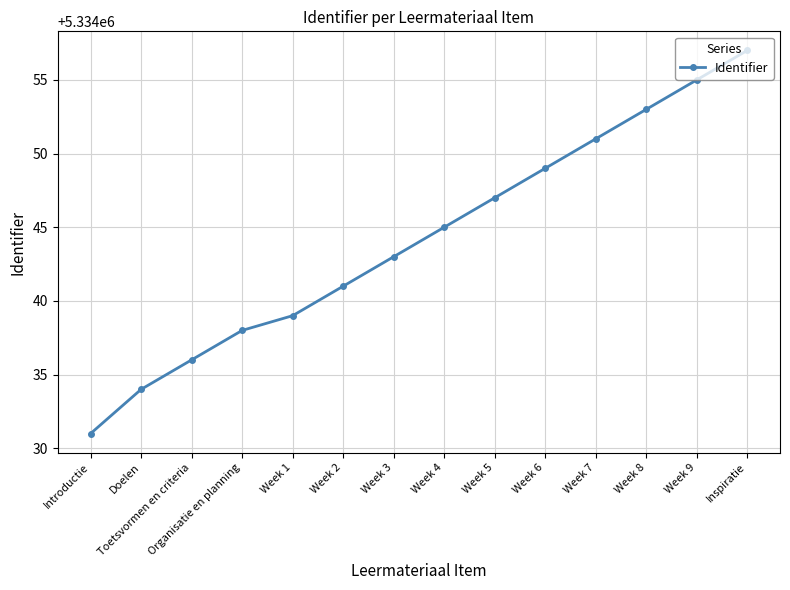

At which category does the chart reach its peak across all series?

Inspiratie